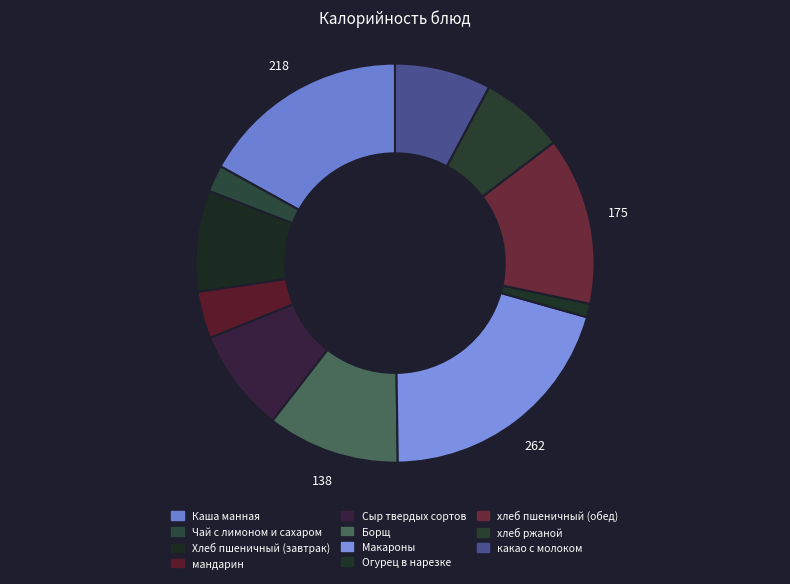

How many slices are in this pie chart?

11